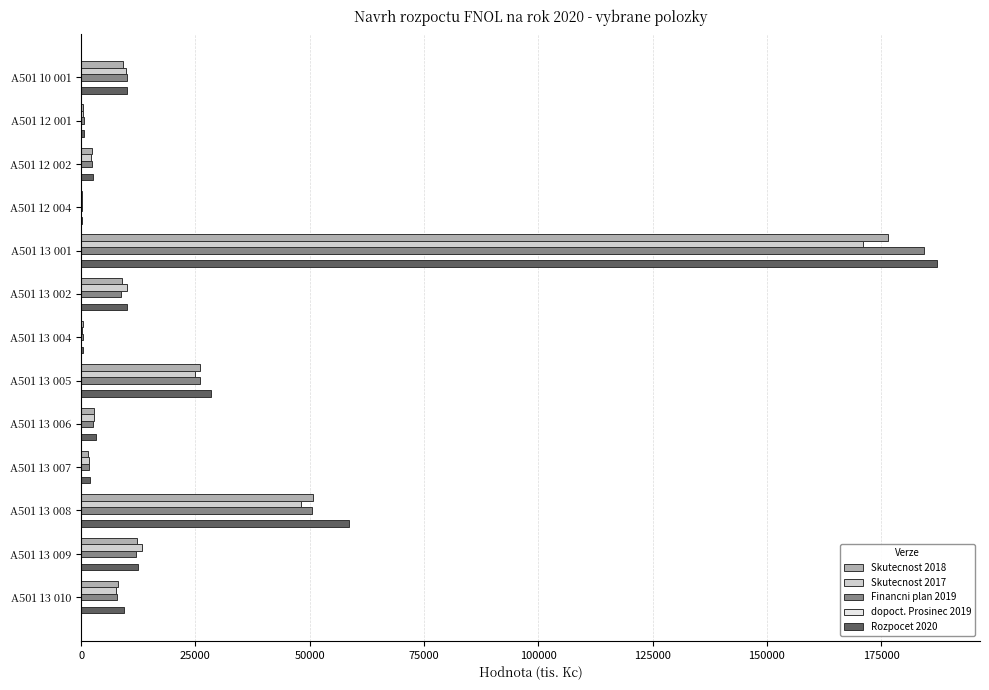

At which label is Rozpocet 2020 closest to 93722?

A501 13 008